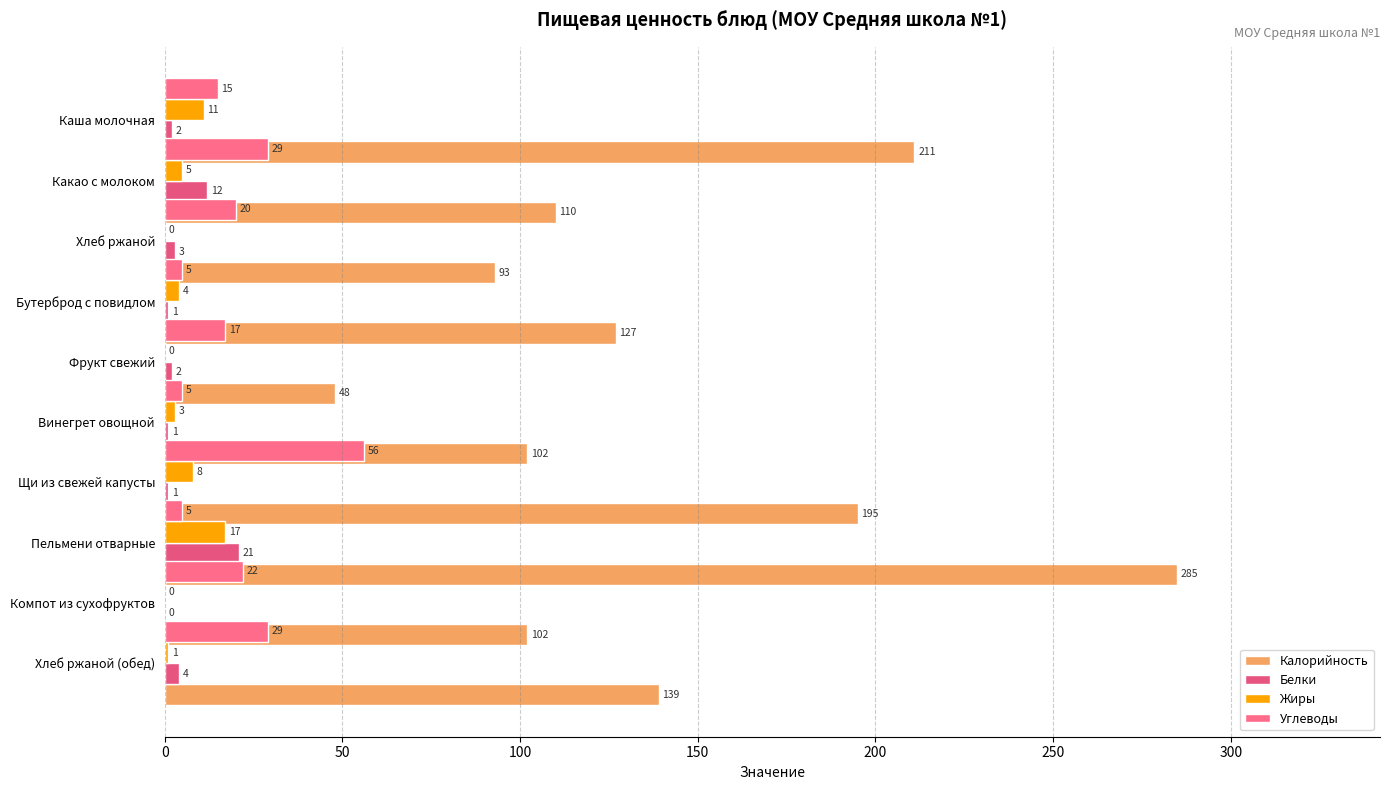

What is the average value of the Калорийность series?

141